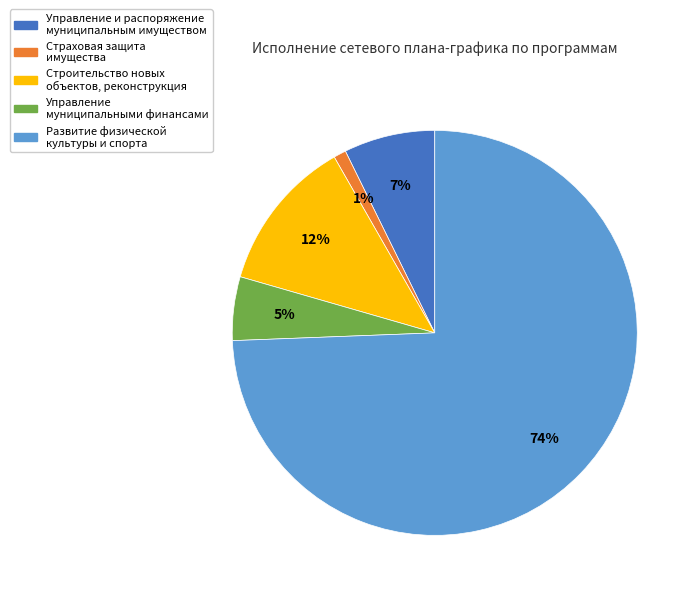

Which slice represents more than half of the pie?

Развитие физической культуры и спорта